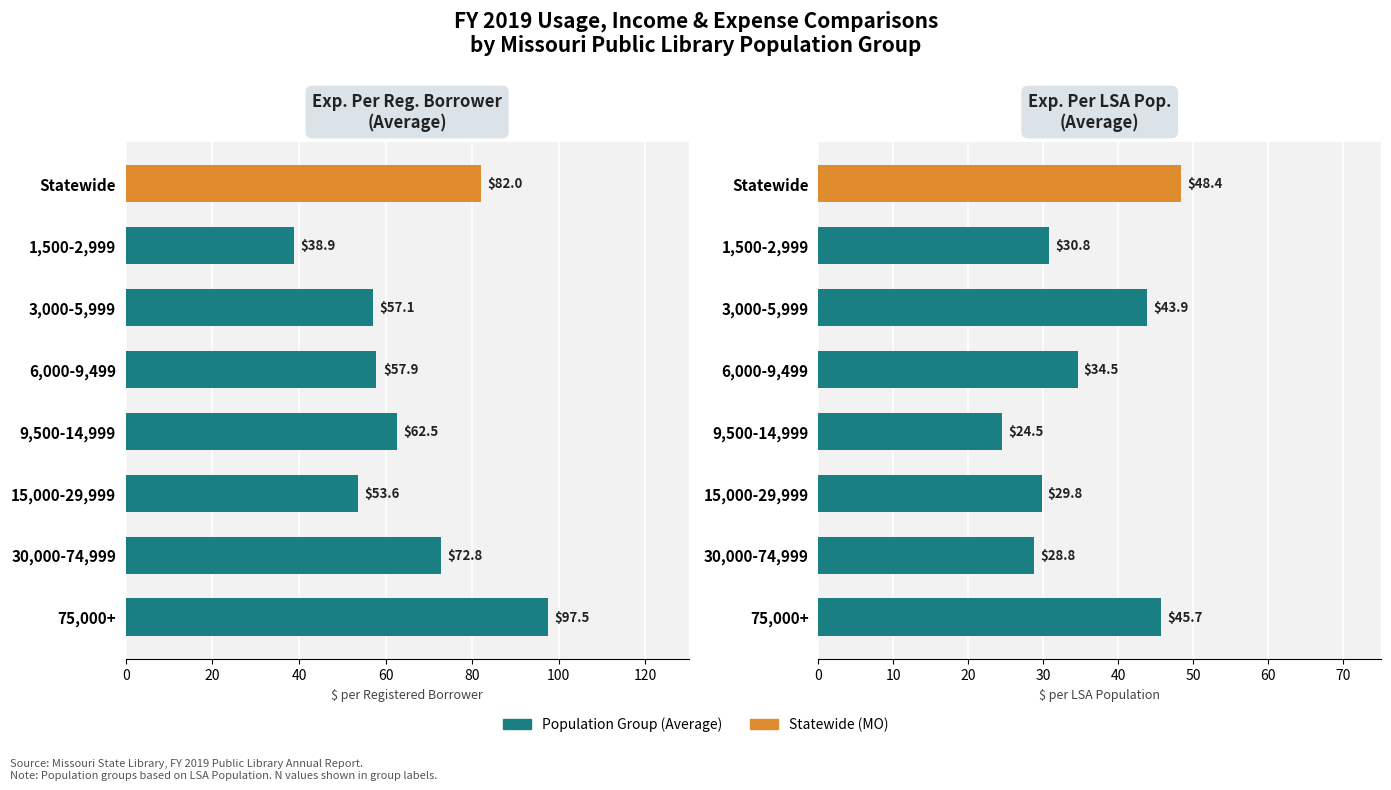

What is the highest value of the Exp. Per Reg. Borrower series?

97.5